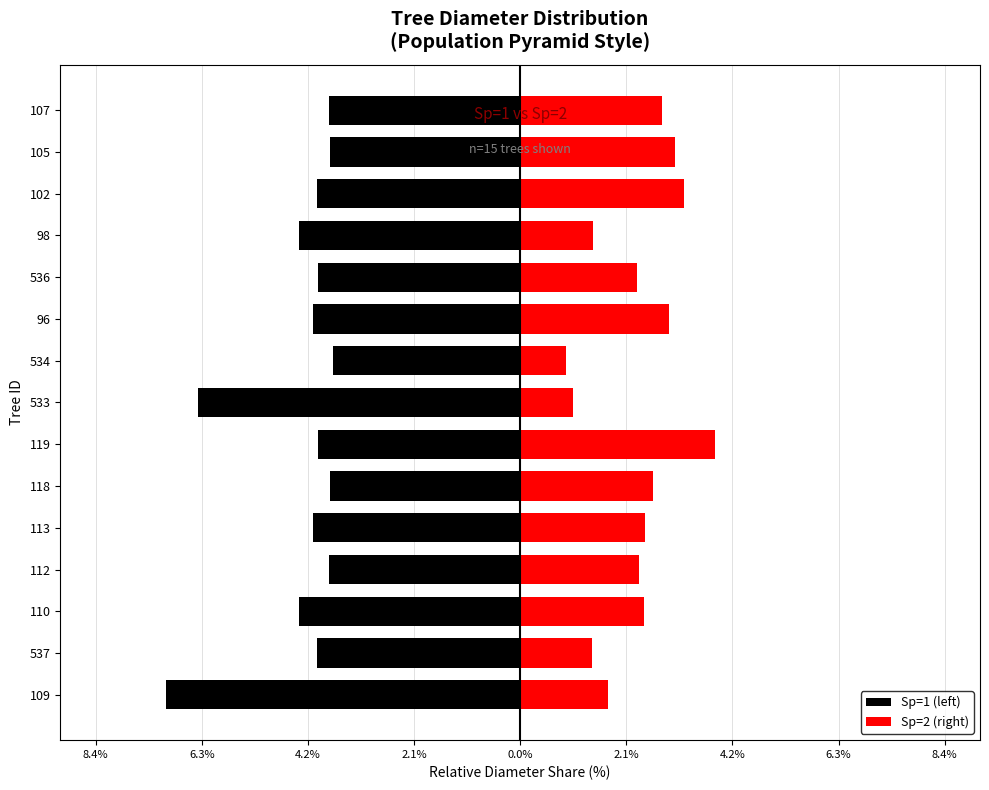

Reading left to right, transcribe all the data shown in this chart.

Sp=1 (left): -7.0	-4.0	-4.4	-3.8	-4.1	-3.8	-4.0	-6.4	-3.7	-4.1	-4.0	-4.4	-4.0	-3.8	-3.8
Sp=2 (right): 1.7	1.4	2.5	2.4	2.5	2.6	3.9	1.0	0.9	2.9	2.3	1.5	3.3	3.1	2.8